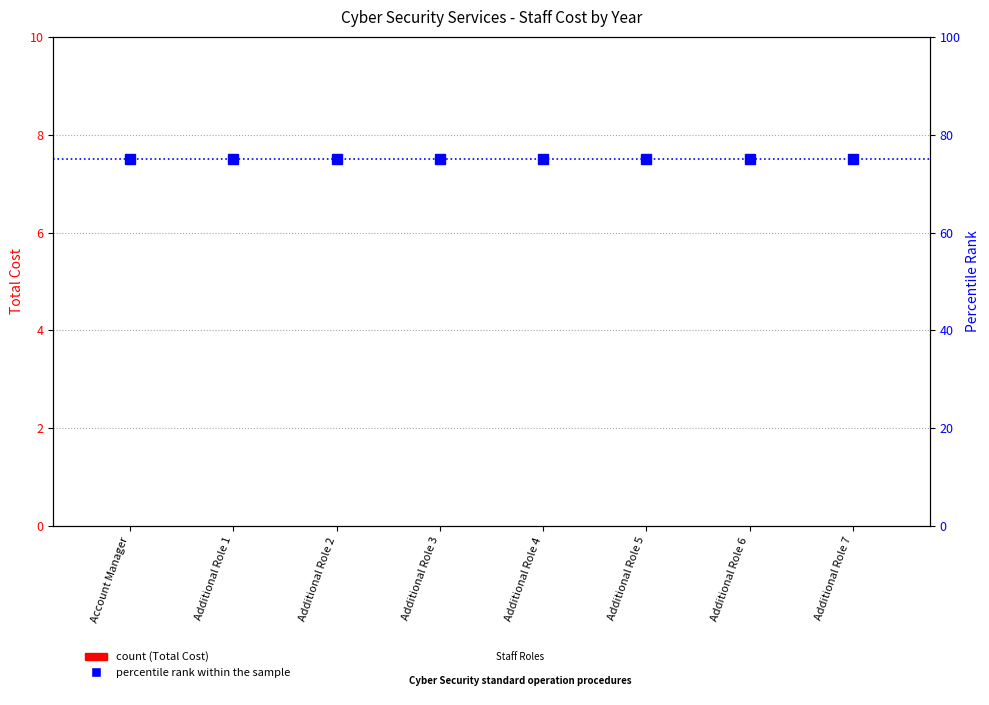

What is the label of the 4th bar from the left?

Additional Role 3